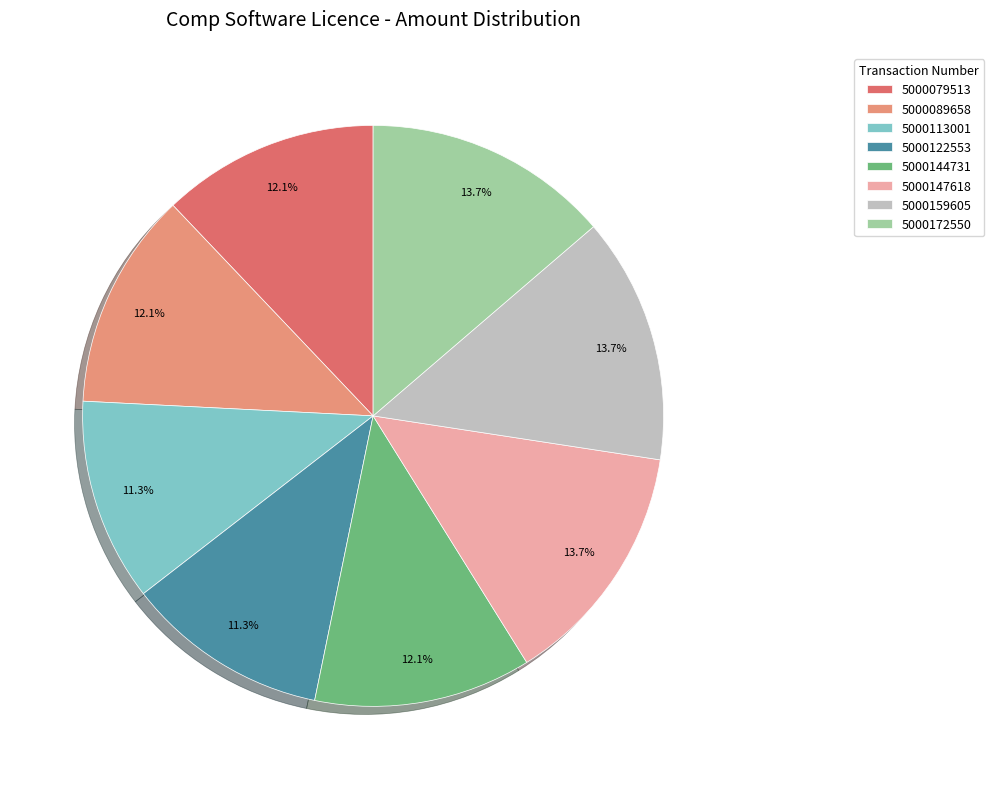

To the nearest percent, what percentage of the pie is 5000159605?

14%